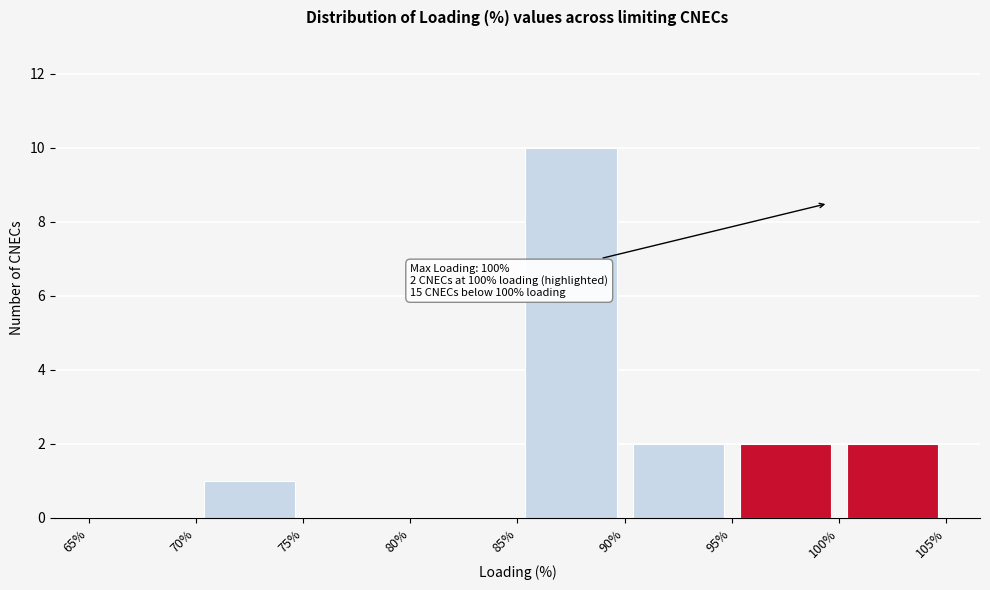

Which range on the x-axis has the tallest bar?

85% to 90%